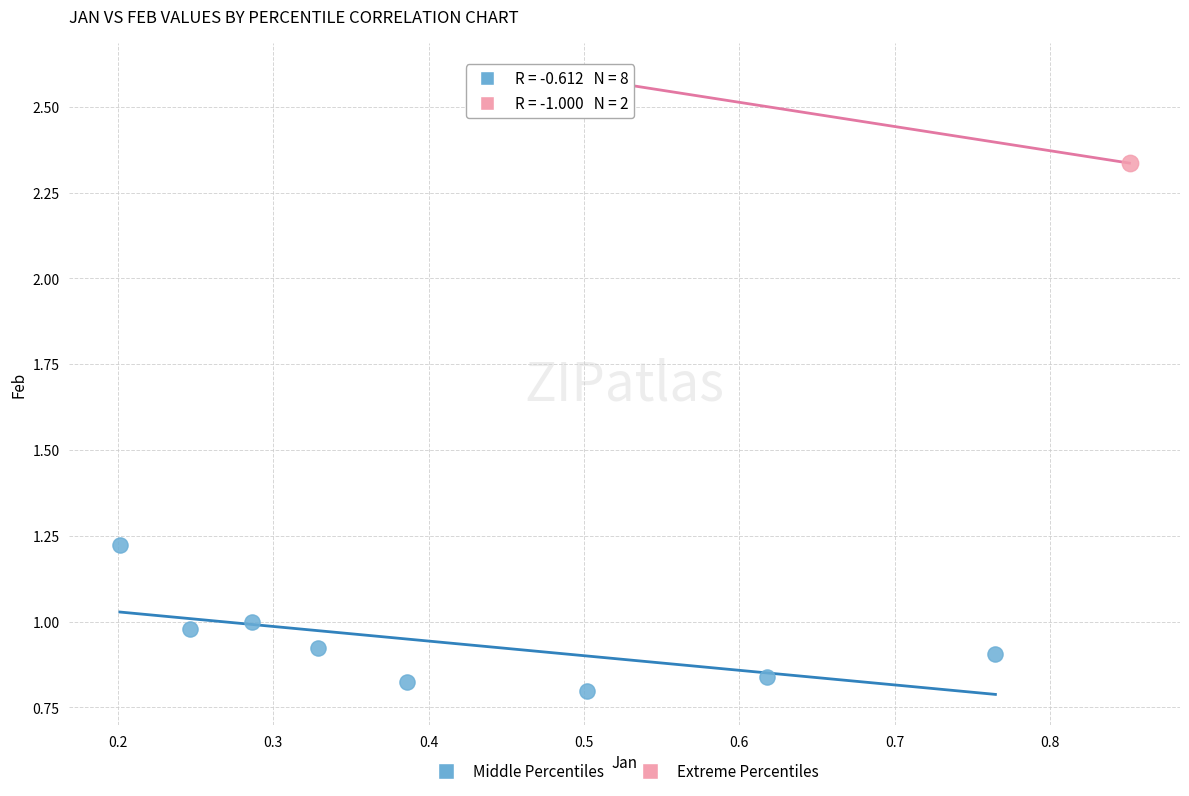

Which series contains the lowest Y value?

Middle Percentiles